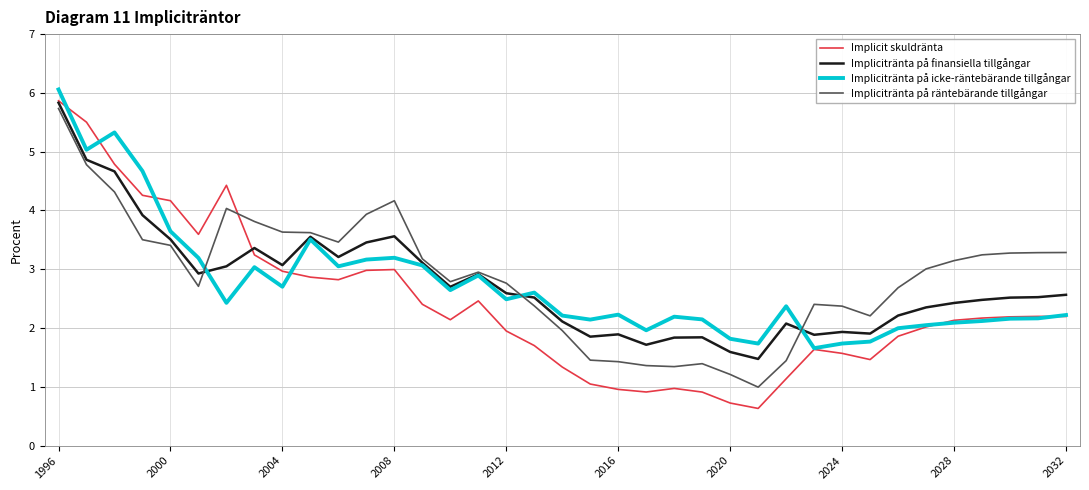

What is the minimum value shown in the chart?

0.6